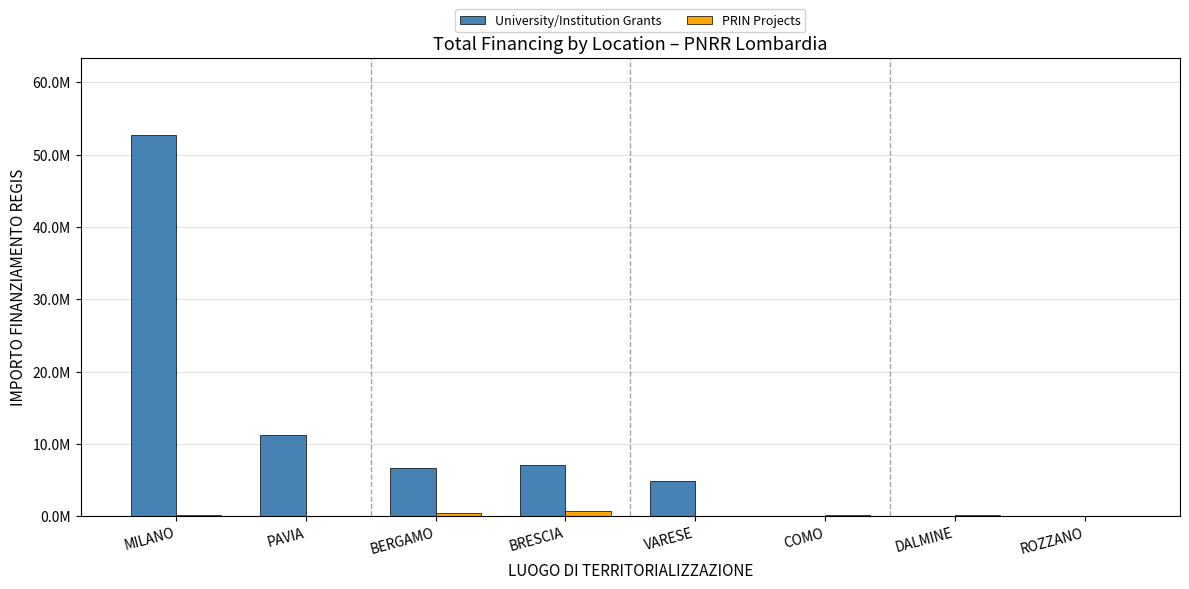

The University/Institution Grants series shows 4863405.0 at VARESE. True or false?

True